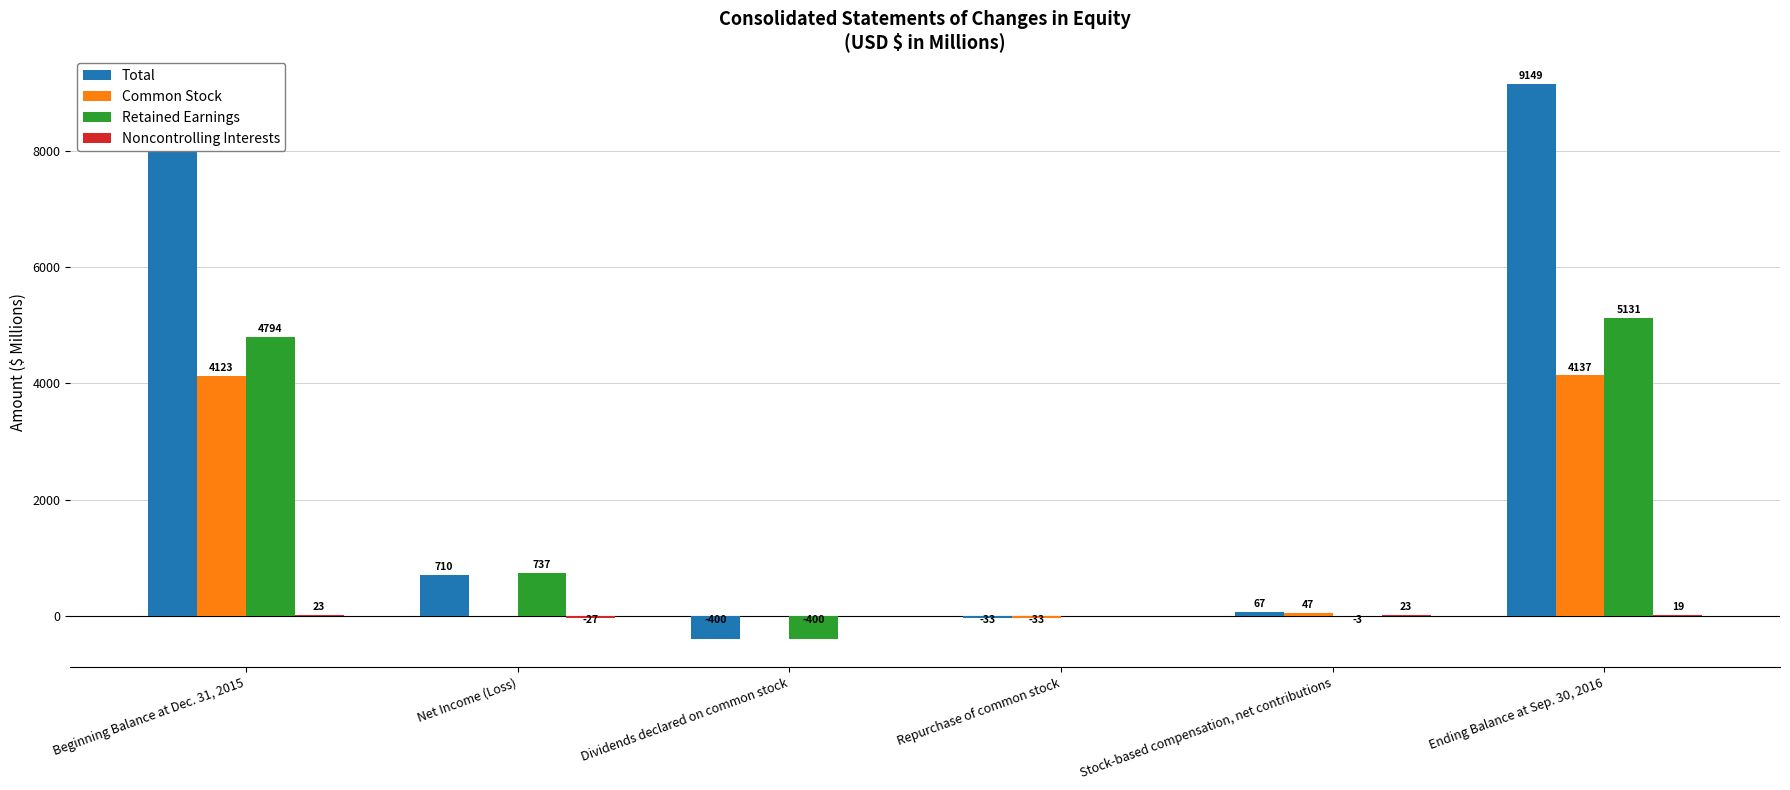

Between Net Income (Loss) and Repurchase of common stock, which series saw the biggest shift?

Total